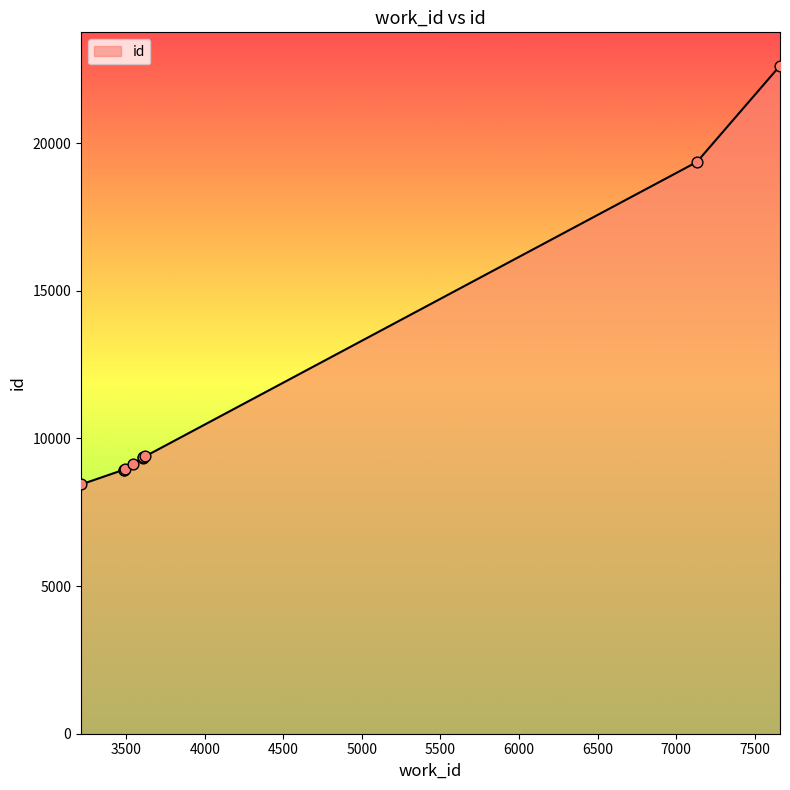

What is the greatest value displayed?

22617